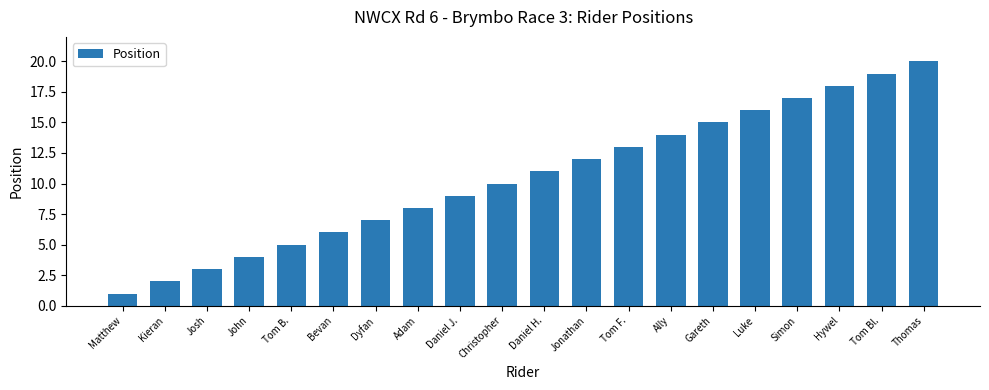

List the labels in order of value, largest first.

Thomas, Tom Bl., Hywel, Simon, Luke, Gareth, Ally, Tom F., Jonathan, Daniel H., Christopher, Daniel J., Adam, Dyfan, Bevan, Tom B., John, Josh, Kieran, Matthew